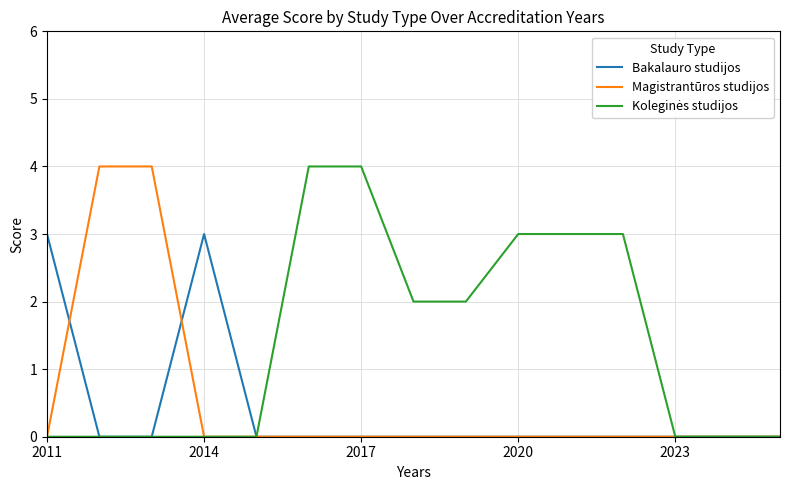

What is the maximum value for Bakalauro studijos?

3